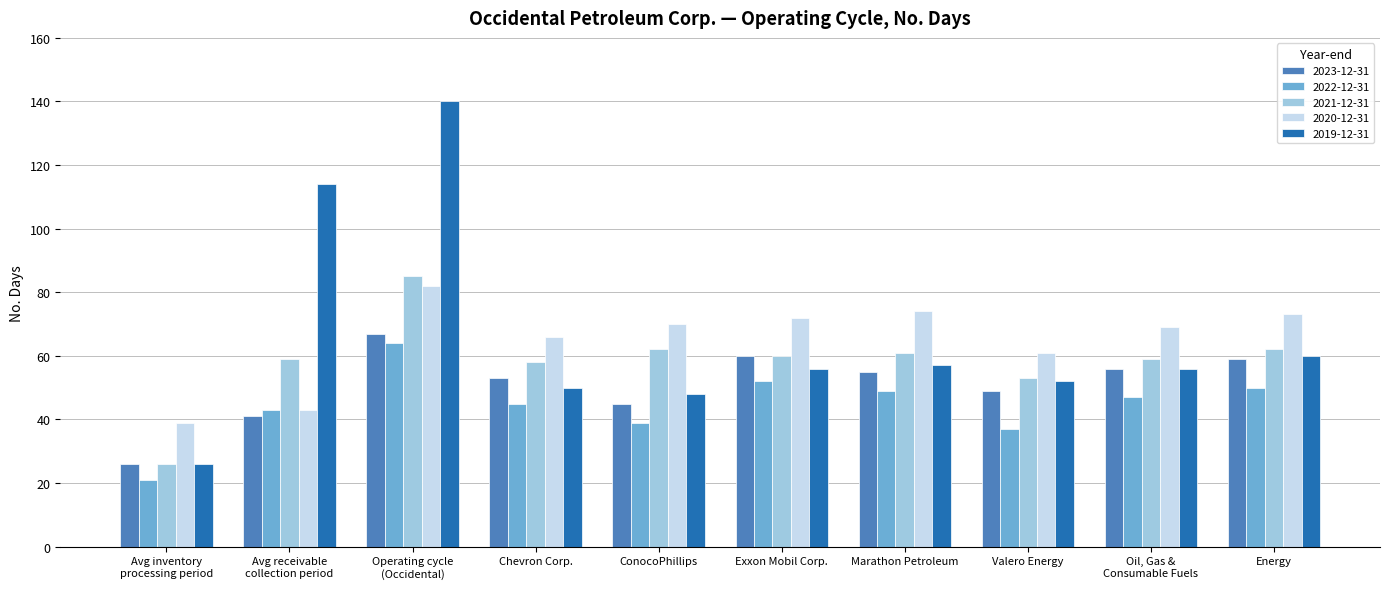

What is the sum of all 2022-12-31 values?

447